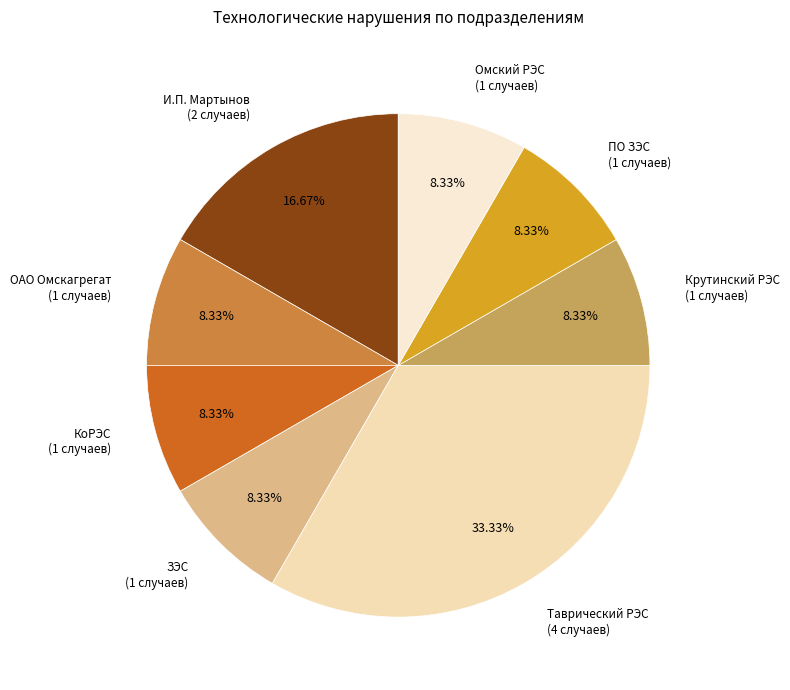

How many segments does this pie chart have?

8